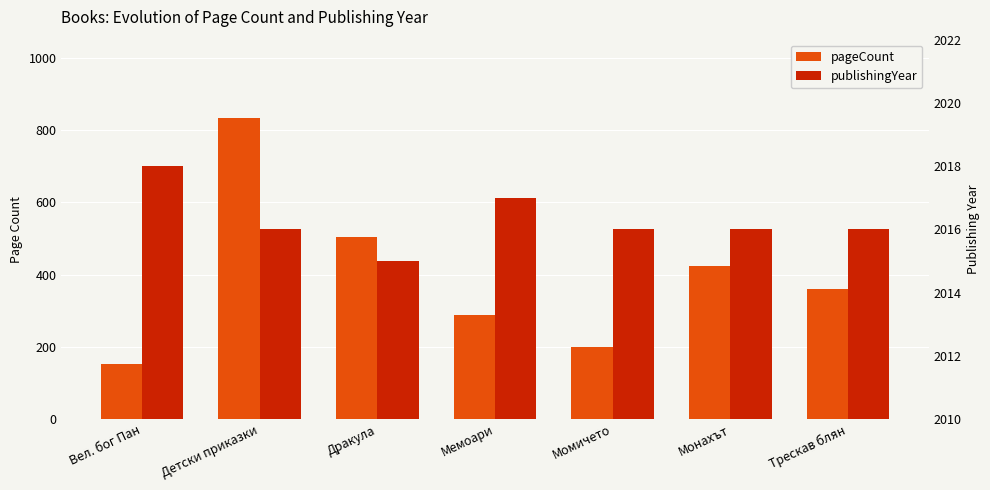

How many values in the pageCount series exceed 360?

3